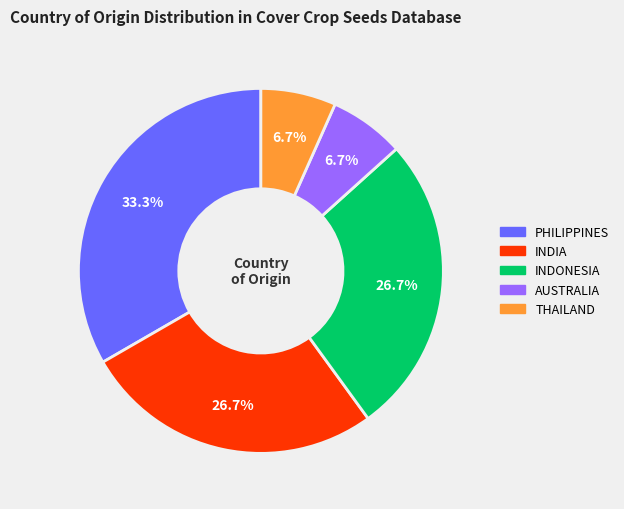

To the nearest percent, what percentage of the pie is PHILIPPINES?

33%